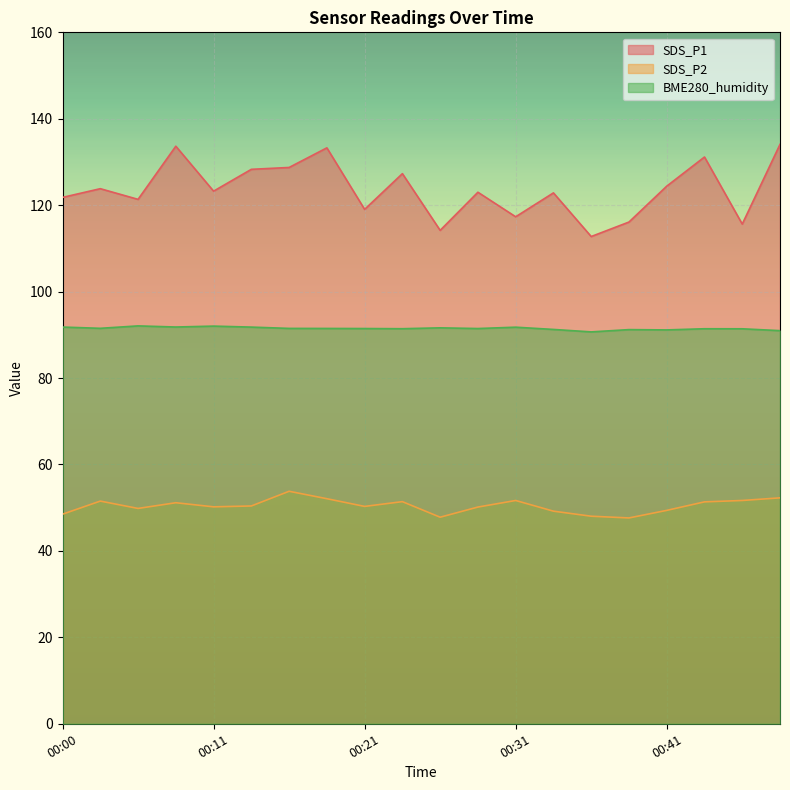

What is the value of the SDS_P1 point at the 17th from the left?

124.4